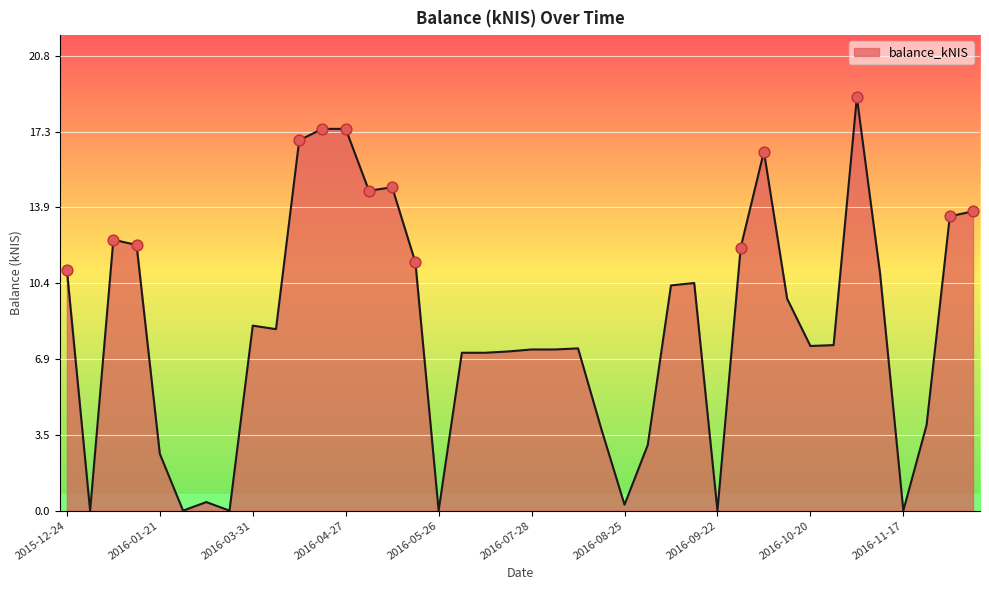

What is the greatest value displayed?

18.9